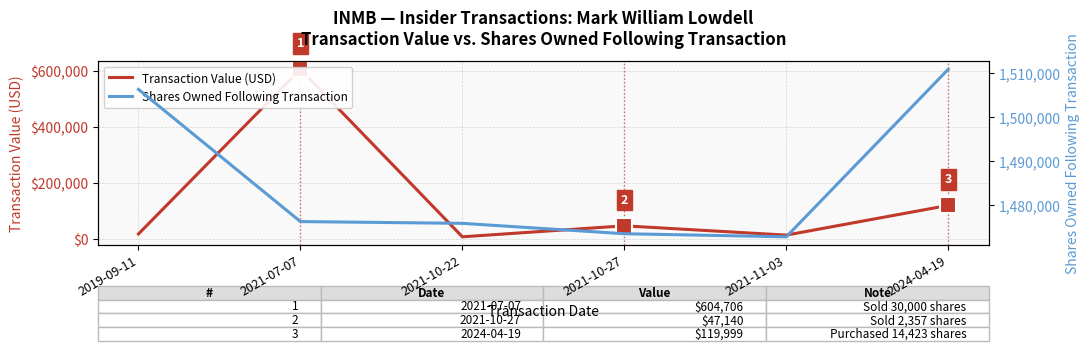

How many lines are shown in the chart?

2